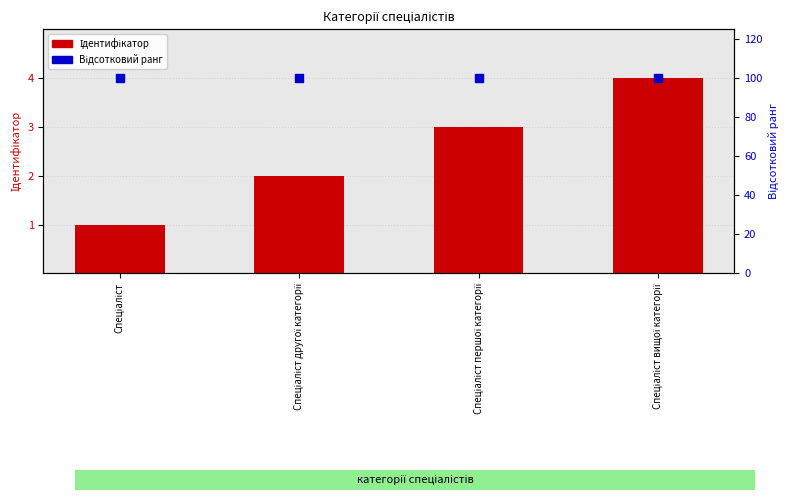

At which category is the sum across all series the highest?

Спеціаліст вищої категорії